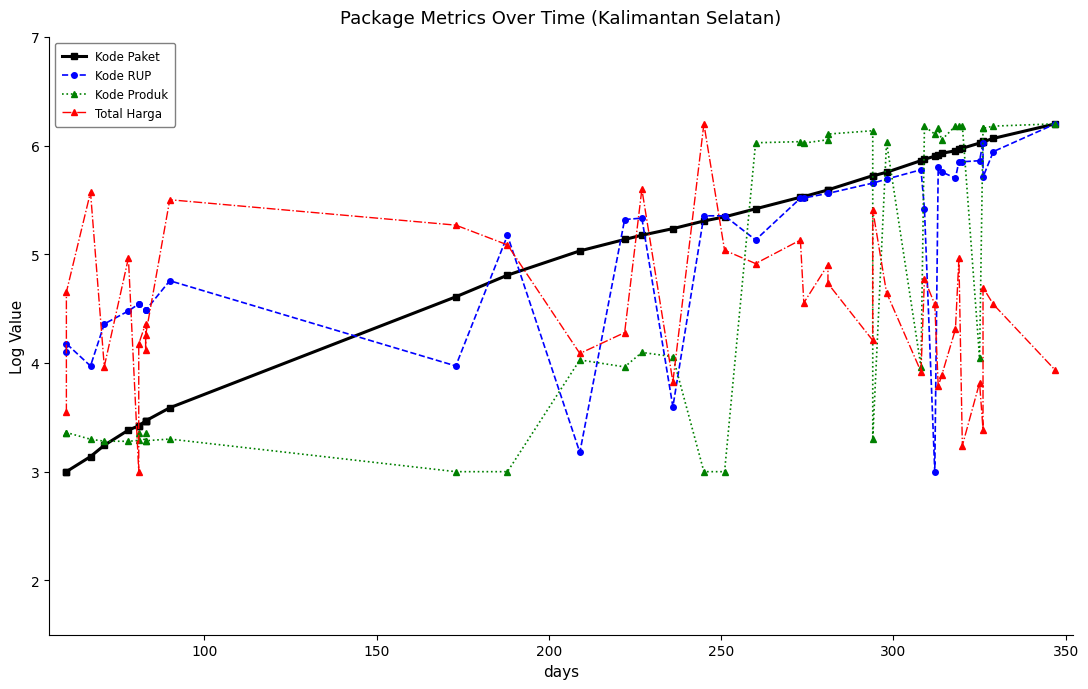

How many times do Total Harga and Kode RUP cross each other?

12